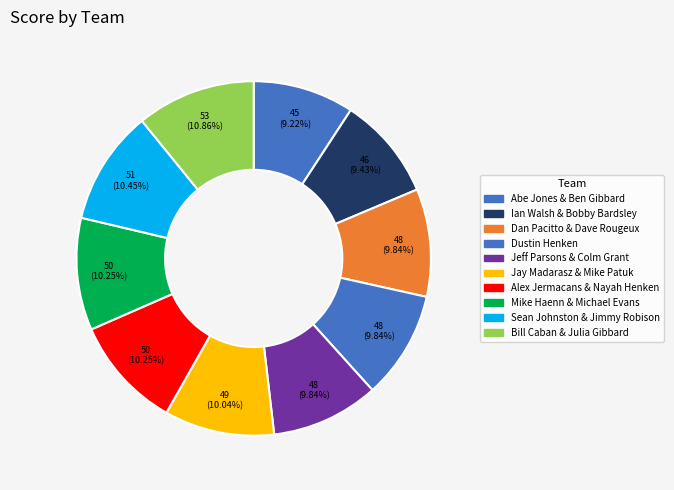

How many segments does this pie chart have?

10